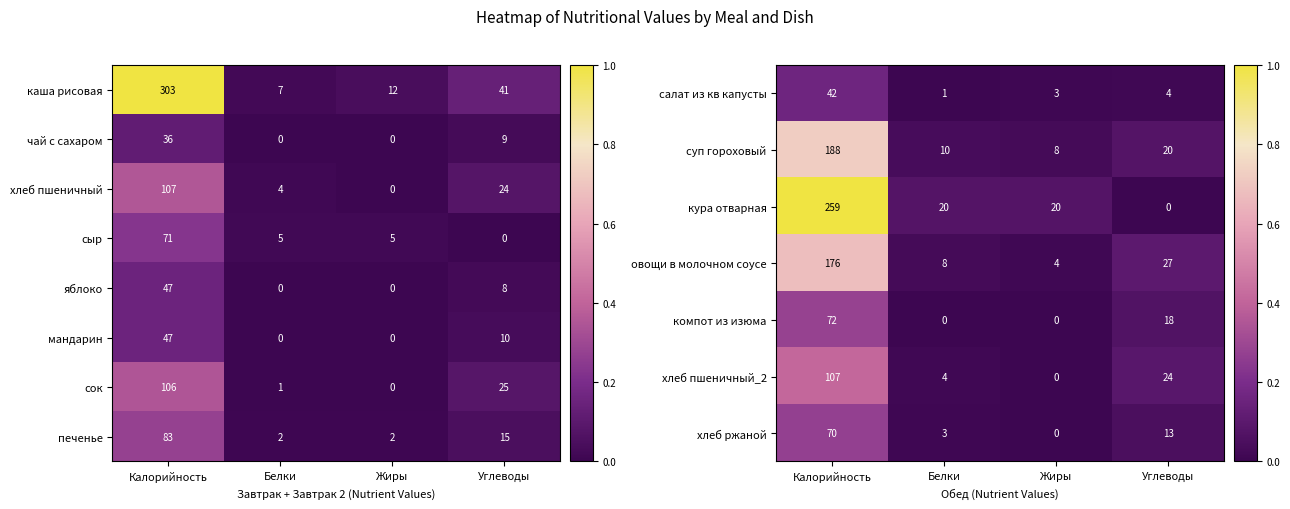

Count the яблоко values in the range 0 to 47.

4